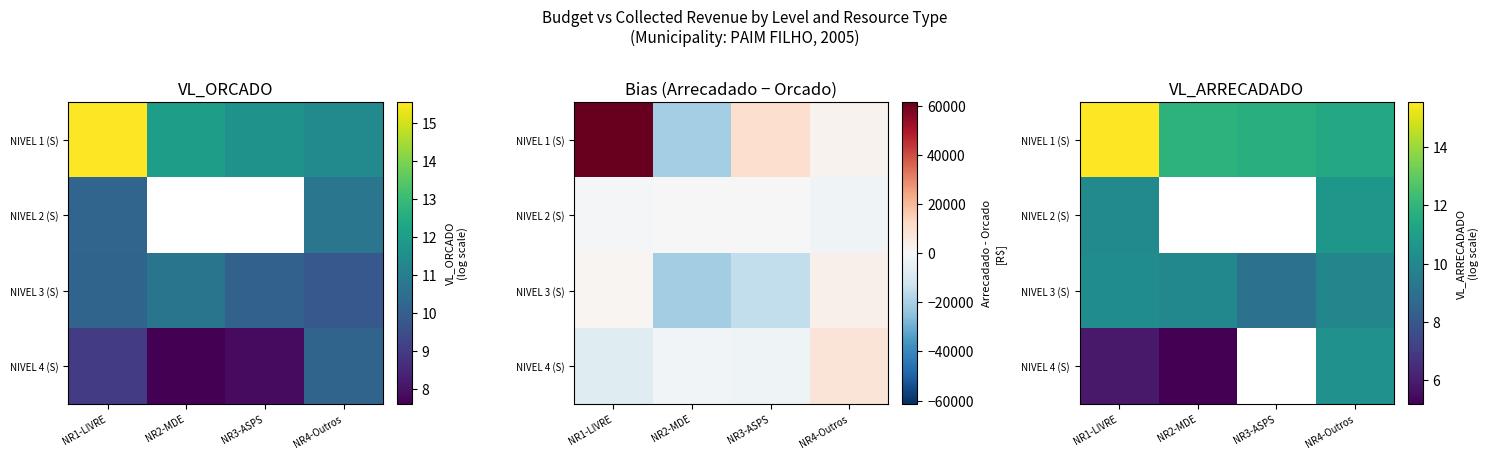

Is it true that NIVEL 1 (S) equals 15.6 at NR1-LIVRE?

True